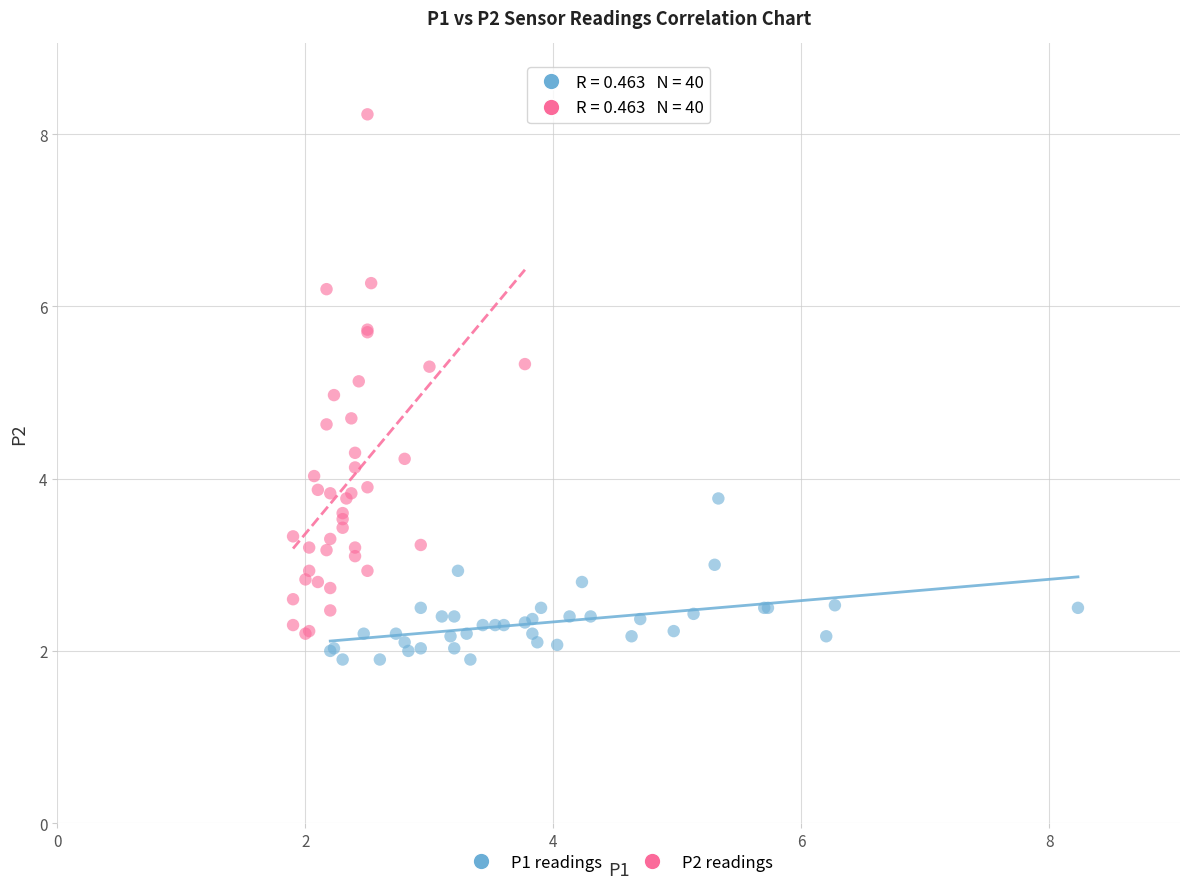

Which series has the largest Y range (max minus min)?

P2 readings